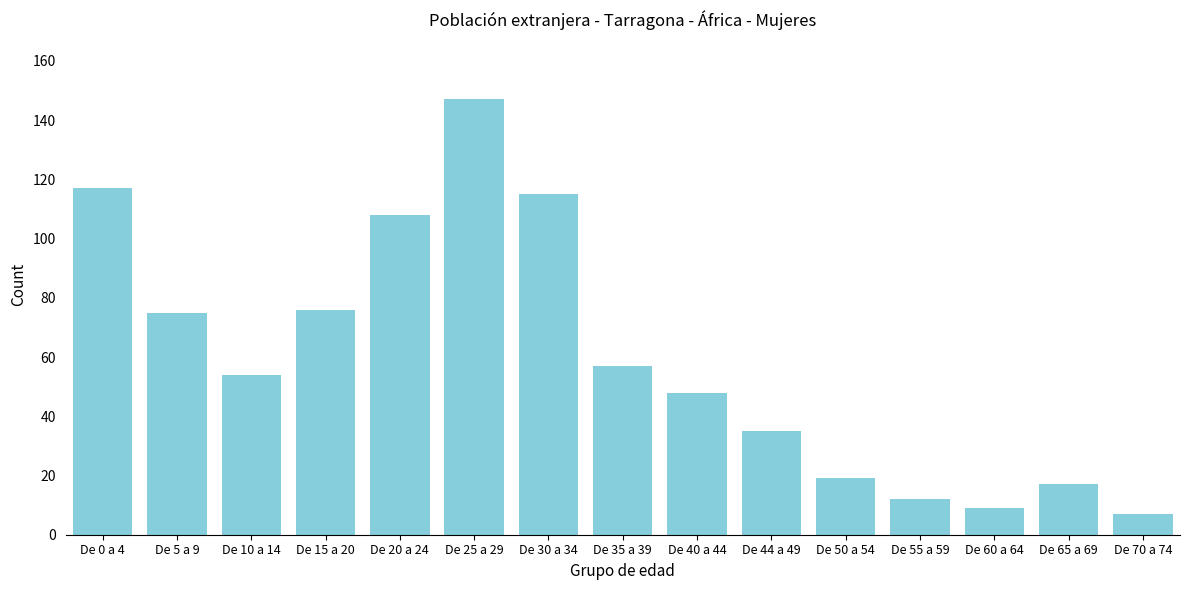

Reading left to right, what are all the values shown in this chart?

De 0 a 4=117	De 5 a 9=75	De 10 a 14=54	De 15 a 20=76	De 20 a 24=108	De 25 a 29=147	De 30 a 34=115	De 35 a 39=57	De 40 a 44=48	De 44 a 49=35	De 50 a 54=19	De 55 a 59=12	De 60 a 64=9	De 65 a 69=17	De 70 a 74=7